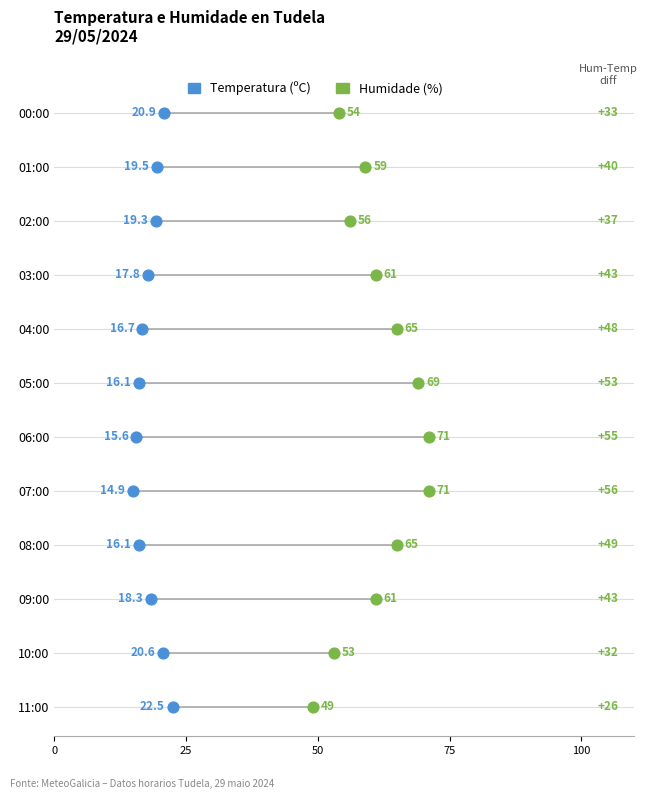

What are all the series names shown in the legend?

Temperatura (ºC), Humidade (%)